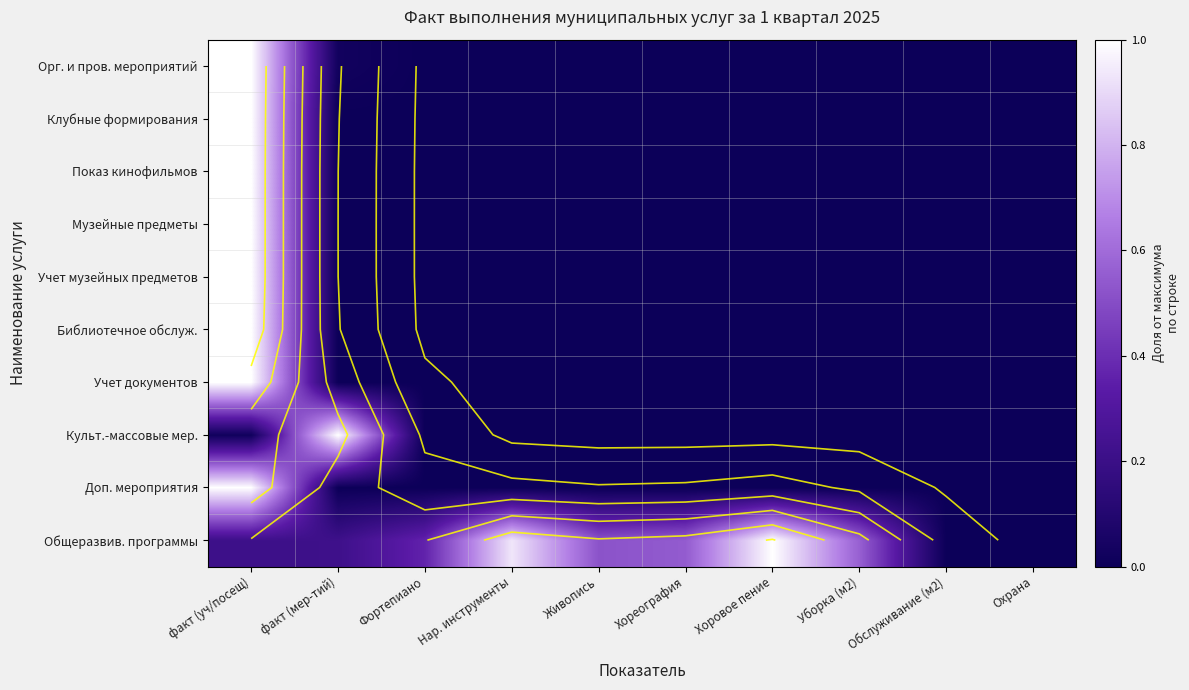

What is the difference between the maximum and minimum values in the Учет музейных предметов series?

1.0